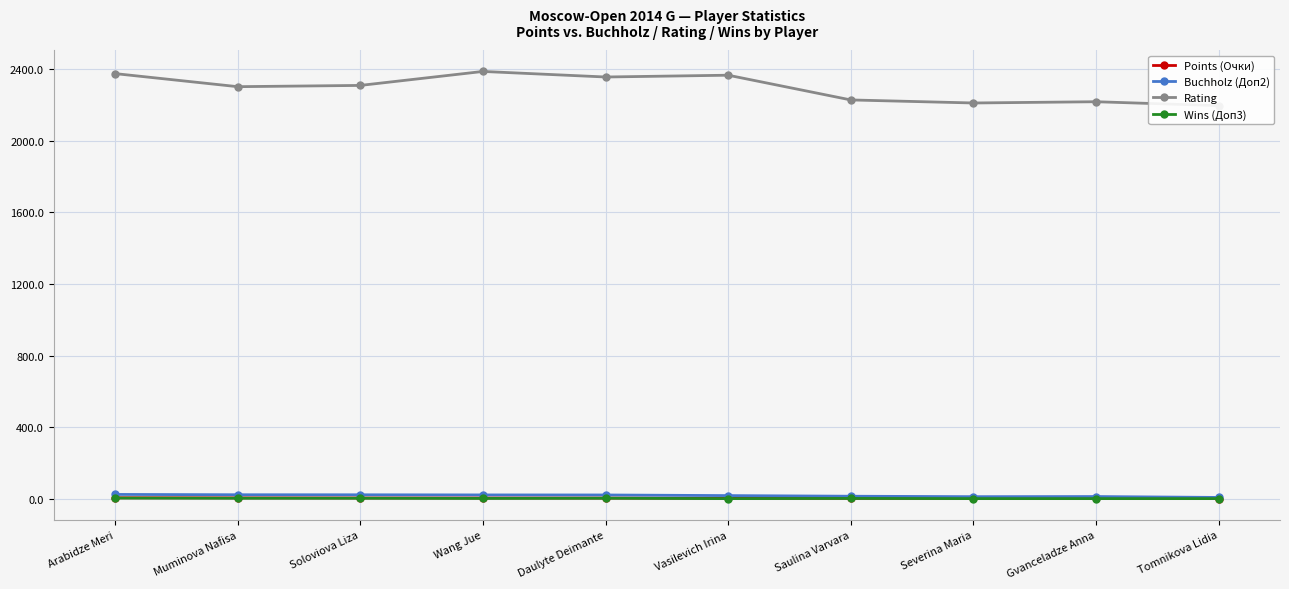

List the series in order of their peak value, lowest first.

Wins (Доп3), Points (Очки), Buchholz (Доп2), Rating